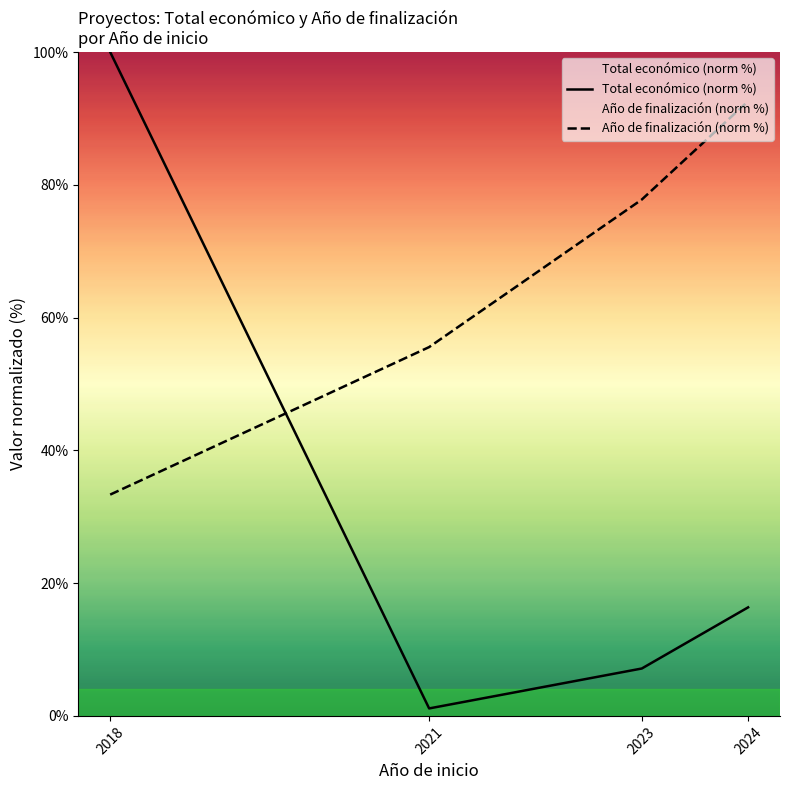

How many lines are shown in the chart?

2